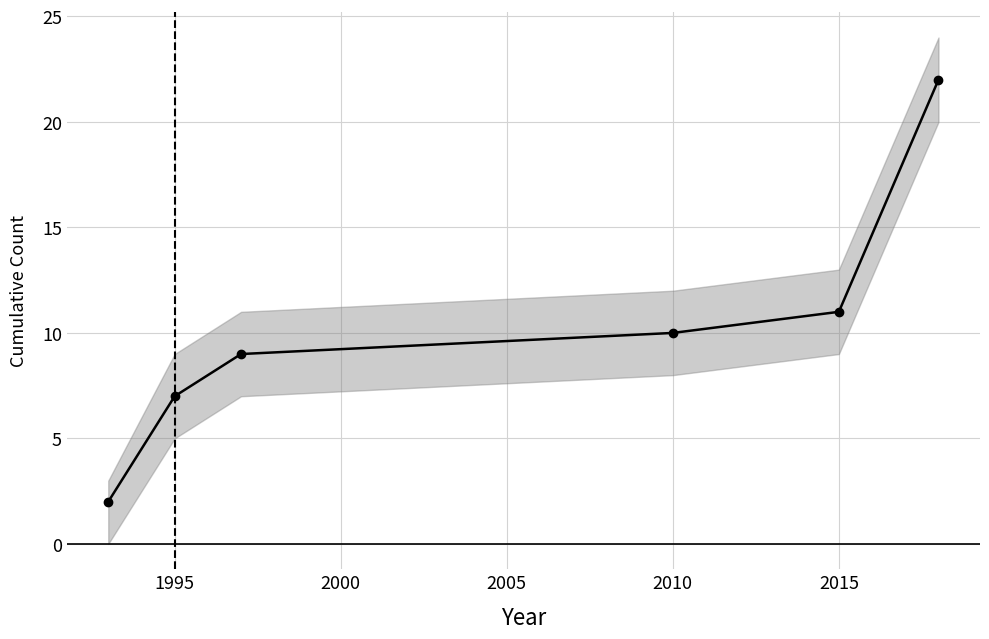

What is the change in value from 2010 to 2015?

+1